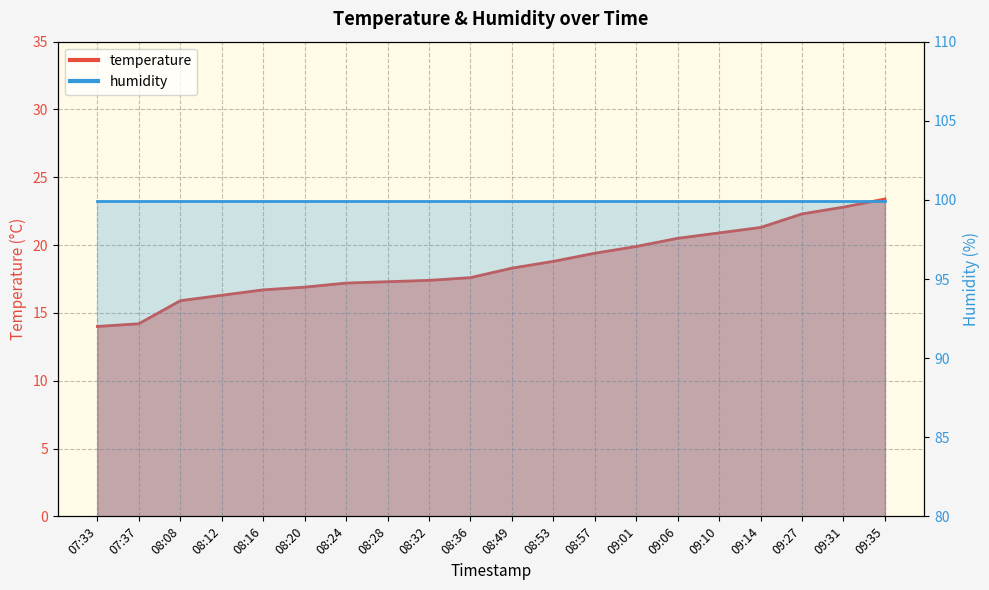

What is the value of the 17th point from the left?

21.3